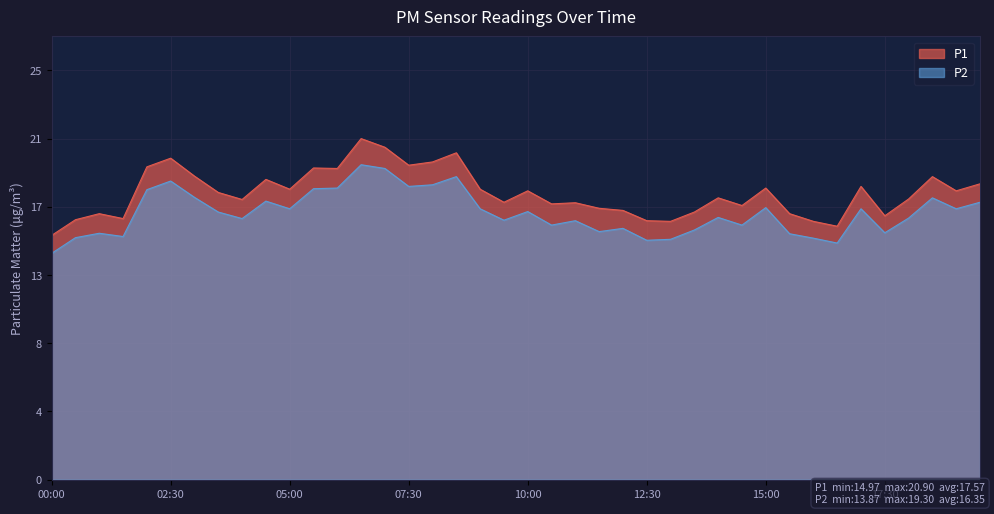

True or false: P1 has more than 1 points higher than both neighbors.

True